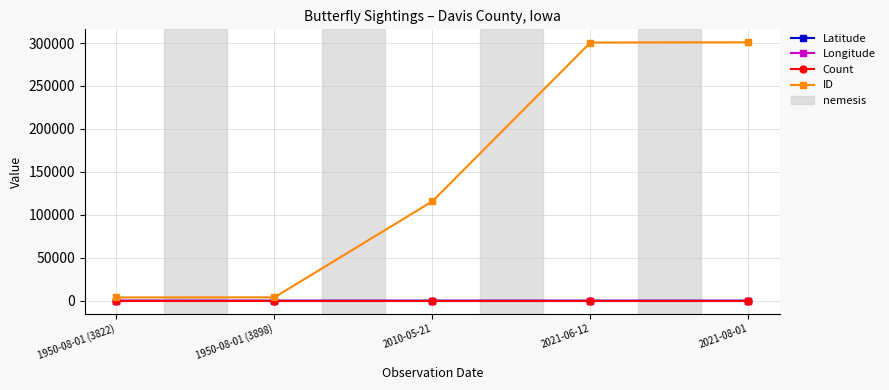

What is the label of the 5th point from the left?

2021-08-01